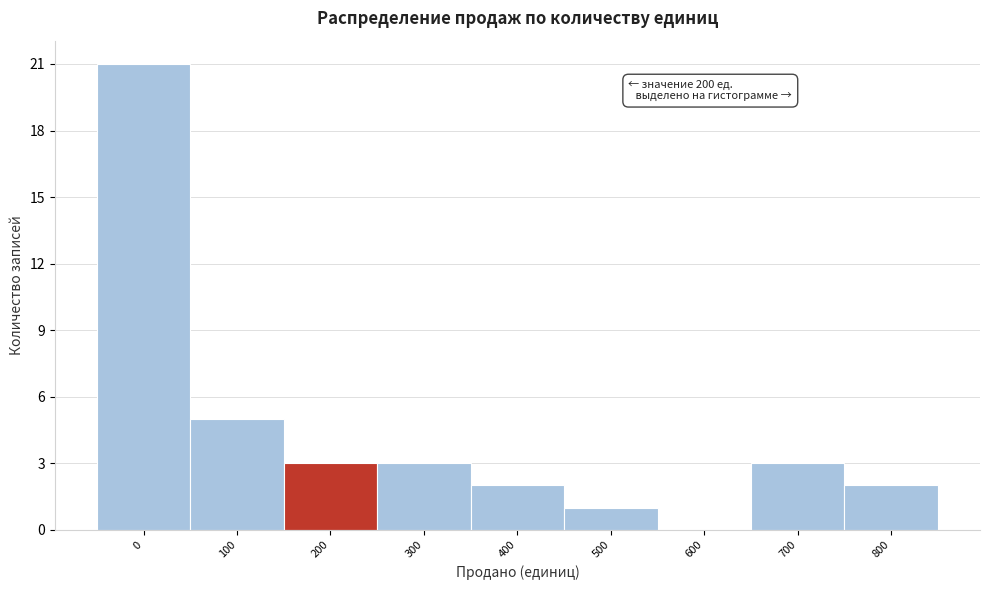

Reading left to right, what are all the values shown in this chart?

0=21	100=5	200=3	300=3	400=2	500=1	600=0	700=3	800=2